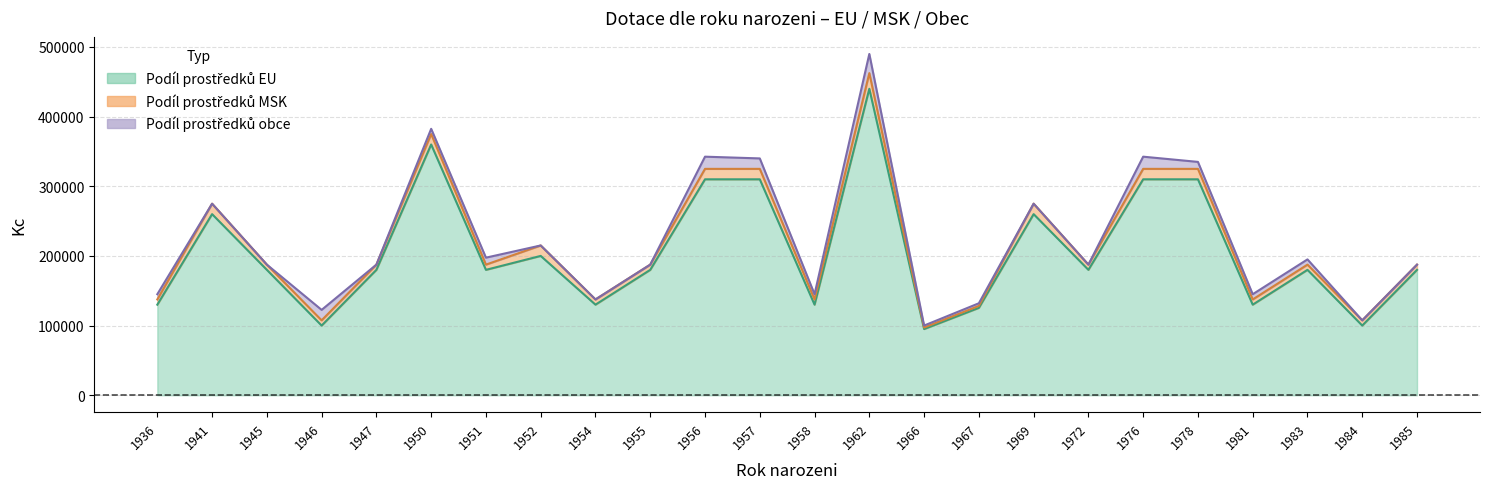

Which series has the largest total across all categories?

Podil_EU